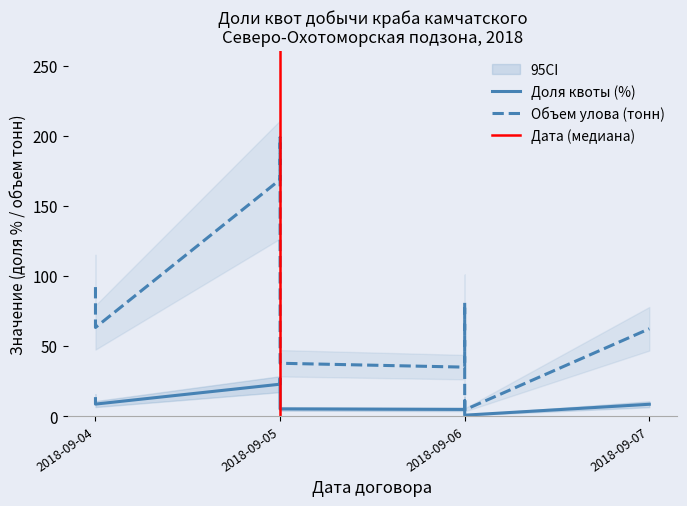

True or false: Объем улова (тонн) and Доля квоты (%) cross at least once.

False